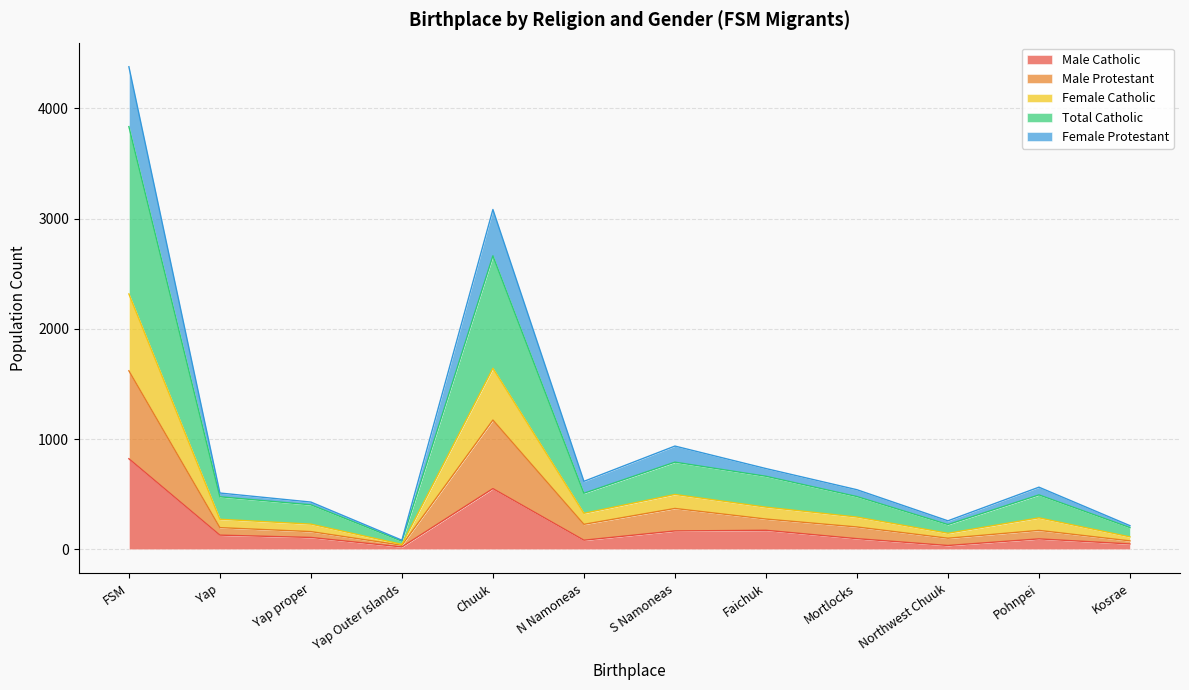

What is the highest value of the Male Catholic series?

821